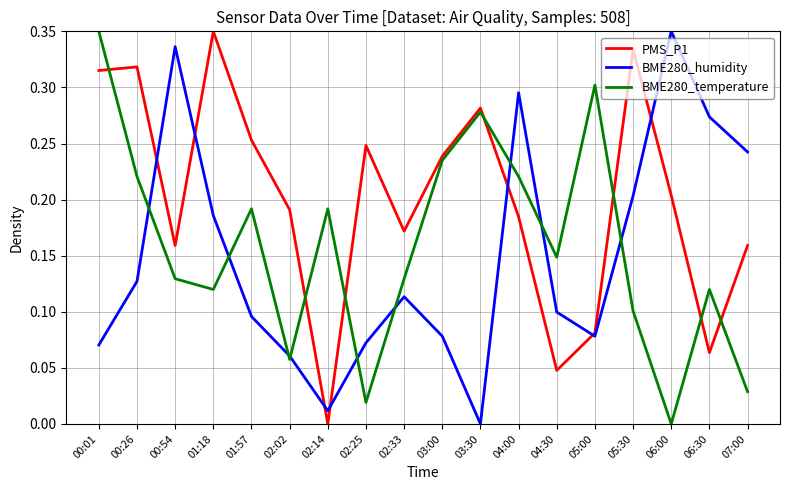

At 00:54, list the series in order from largest to smallest.

BME280_humidity, PMS_P1, BME280_temperature